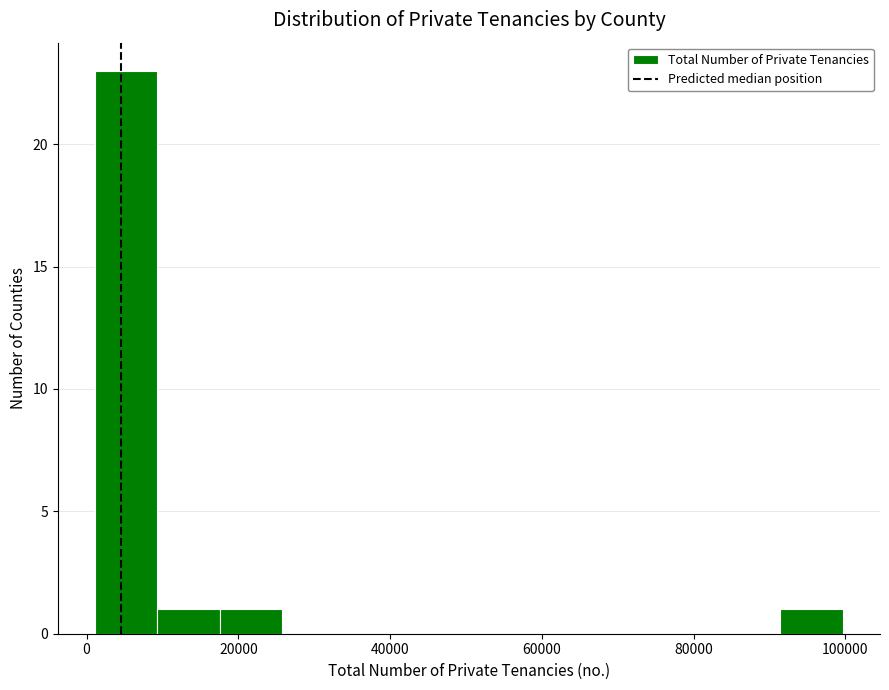

Reading left to right, transcribe this chart: for each bar, give the range it covers on the x-axis and its height. Neither the bar edges nor the heights are printed on the chart, so give them approximately, as read against the axes.

2000 to 10000: 23
10000 to 18000: 1
18000 to 26000: 1
26000 to 34000: 0
34000 to 42000: 0
42000 to 50000: 0
50000 to 58000: 0
58000 to 66000: 0
66000 to 76000: 0
76000 to 84000: 0
84000 to 92000: 0
92000 to 100000: 1